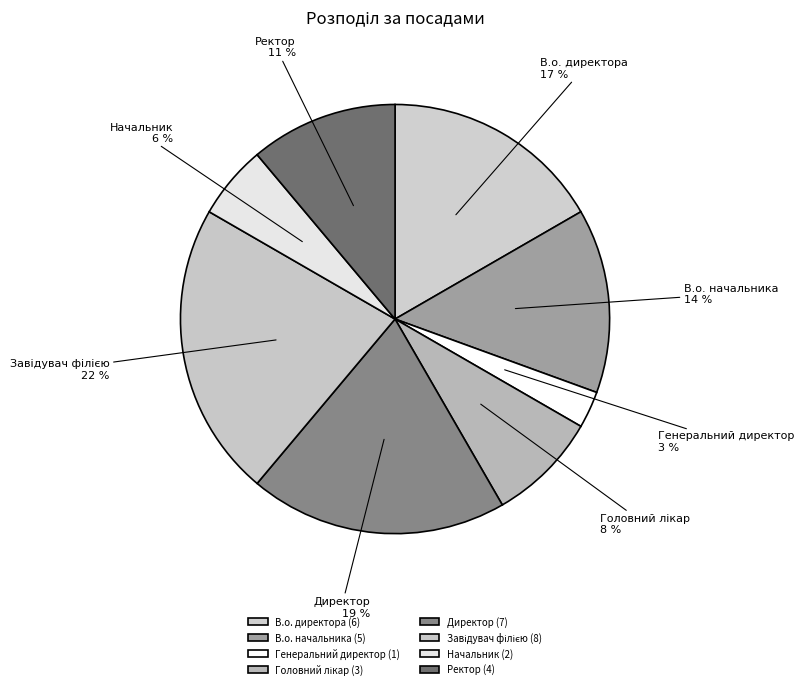

The Ректор slice represents 23% of the pie. True or false?

False